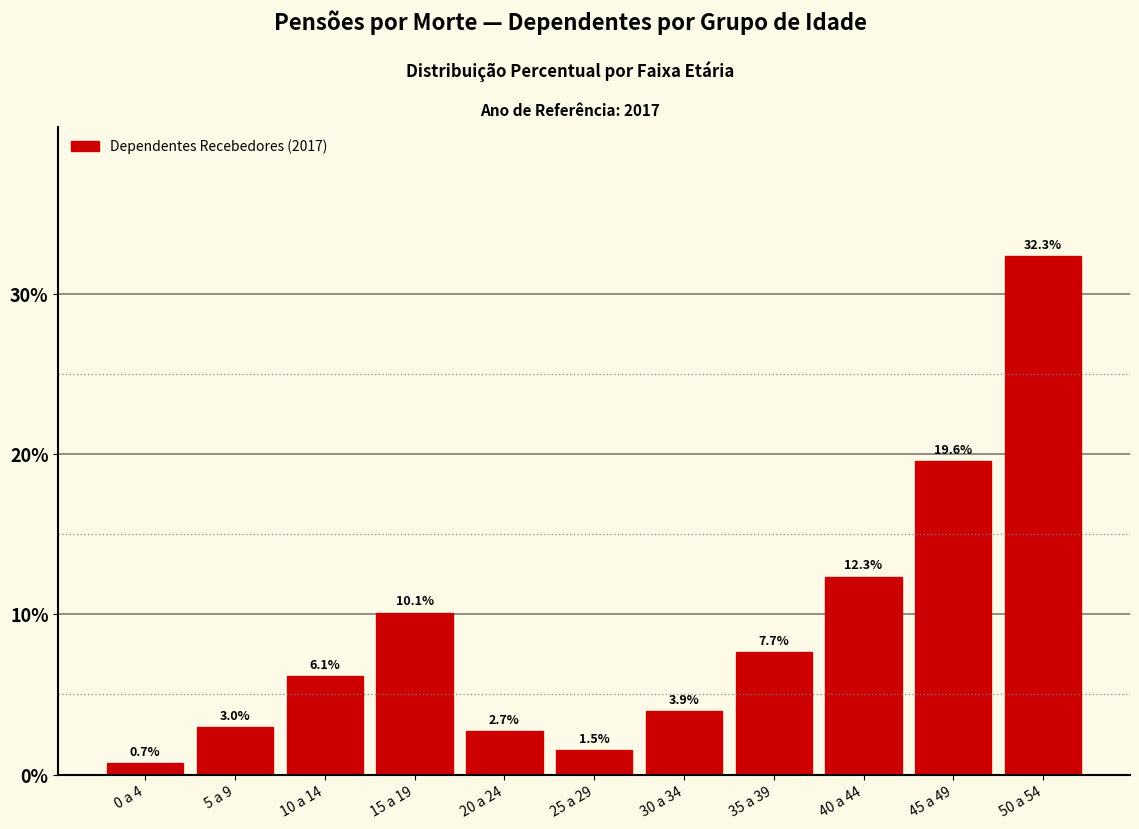

Reading left to right, list all the values displayed in this chart.

0.7	3.0	6.1	10.1	2.7	1.5	3.9	7.7	12.3	19.6	32.3